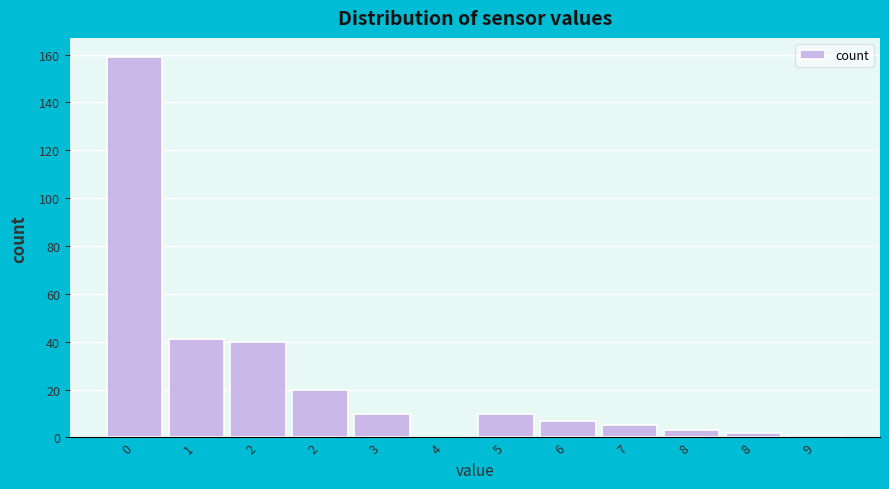

Are the bars horizontal?

No